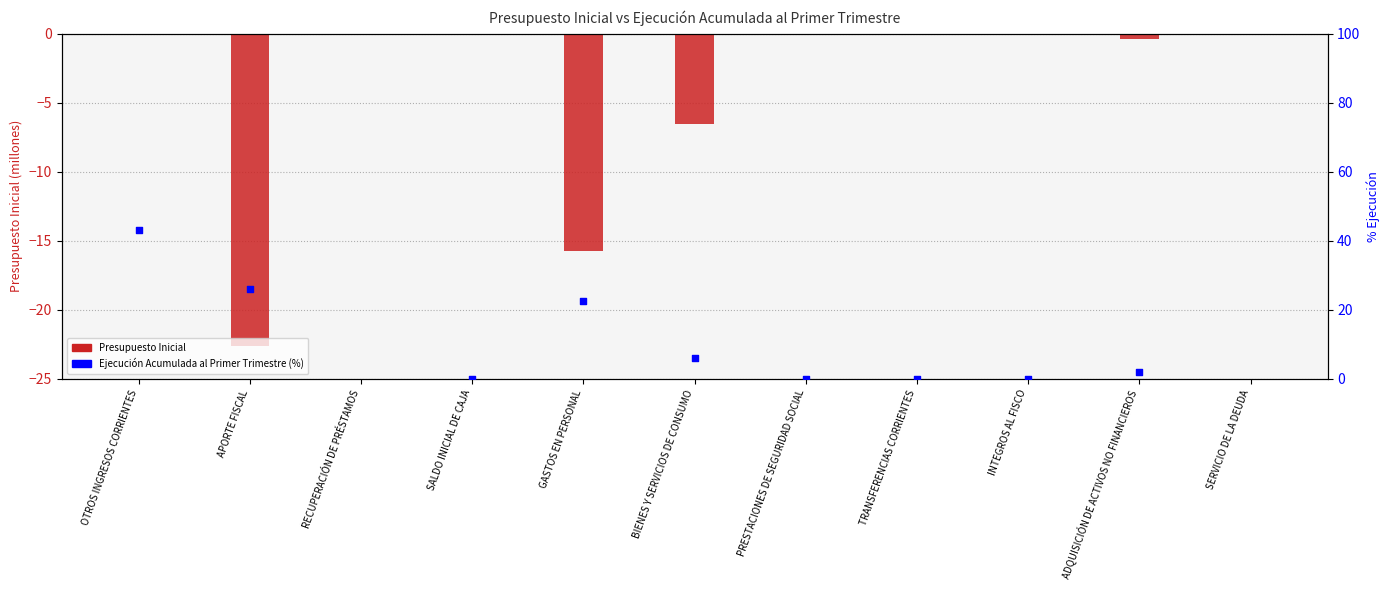

Which series contains the lowest Y value?

Presupuesto Inicial